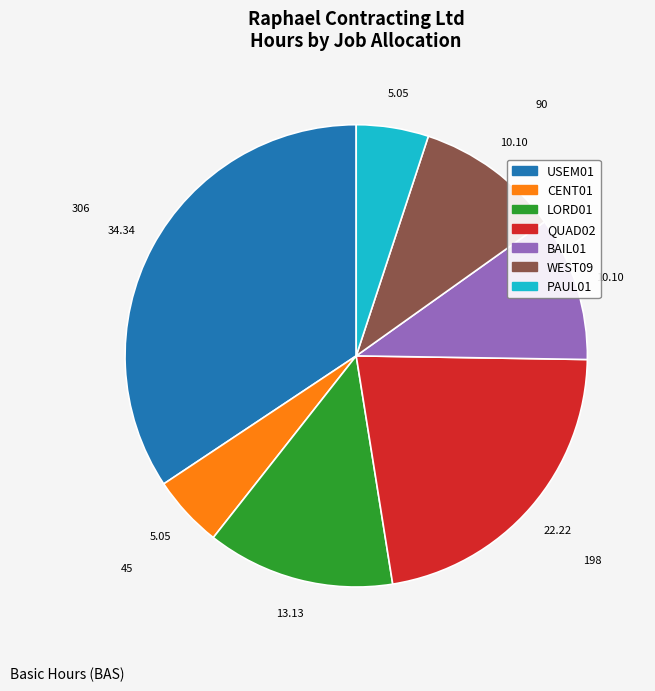

What is the largest slice in the pie chart?

USEM01